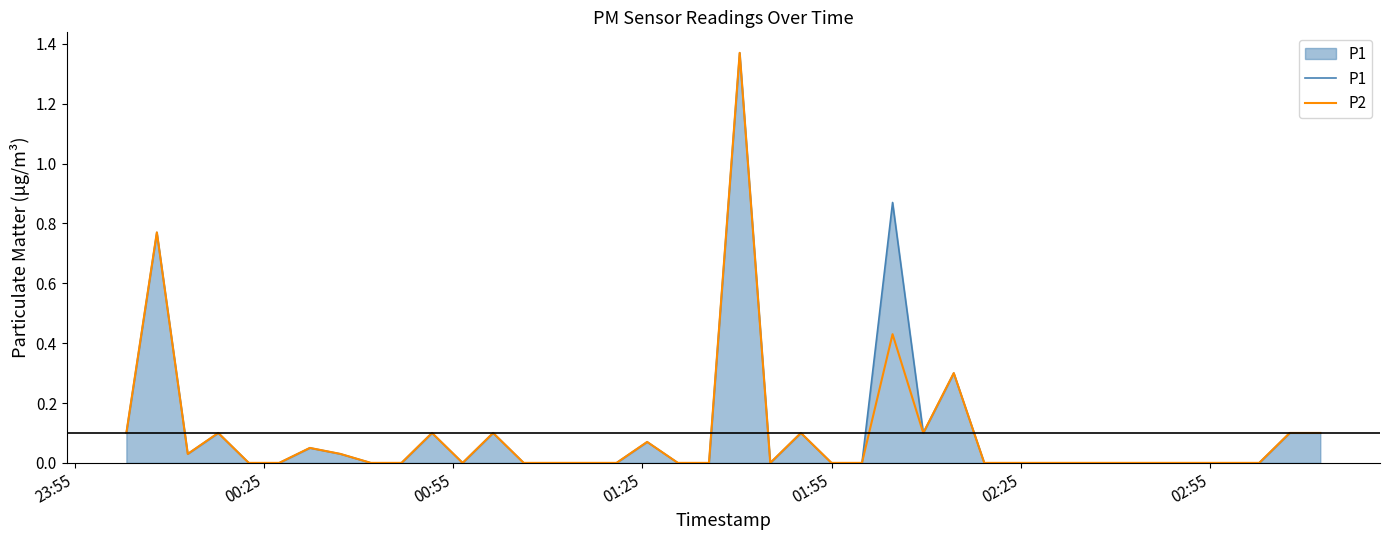

At which label is P2 closest to 0?

01:55